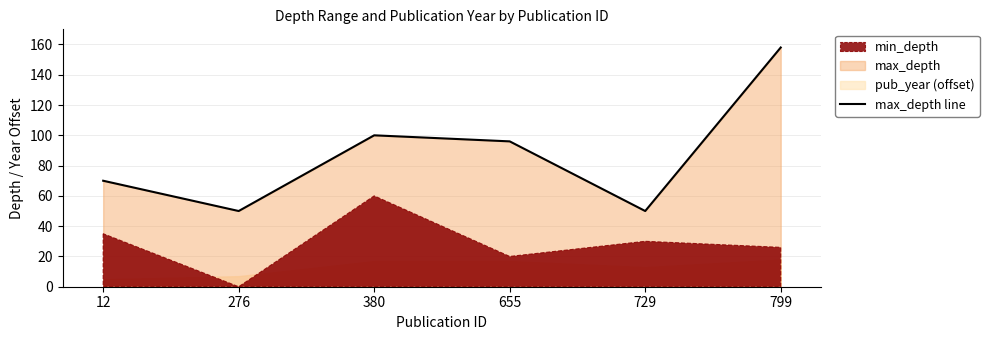

What is the sum of all values?

524